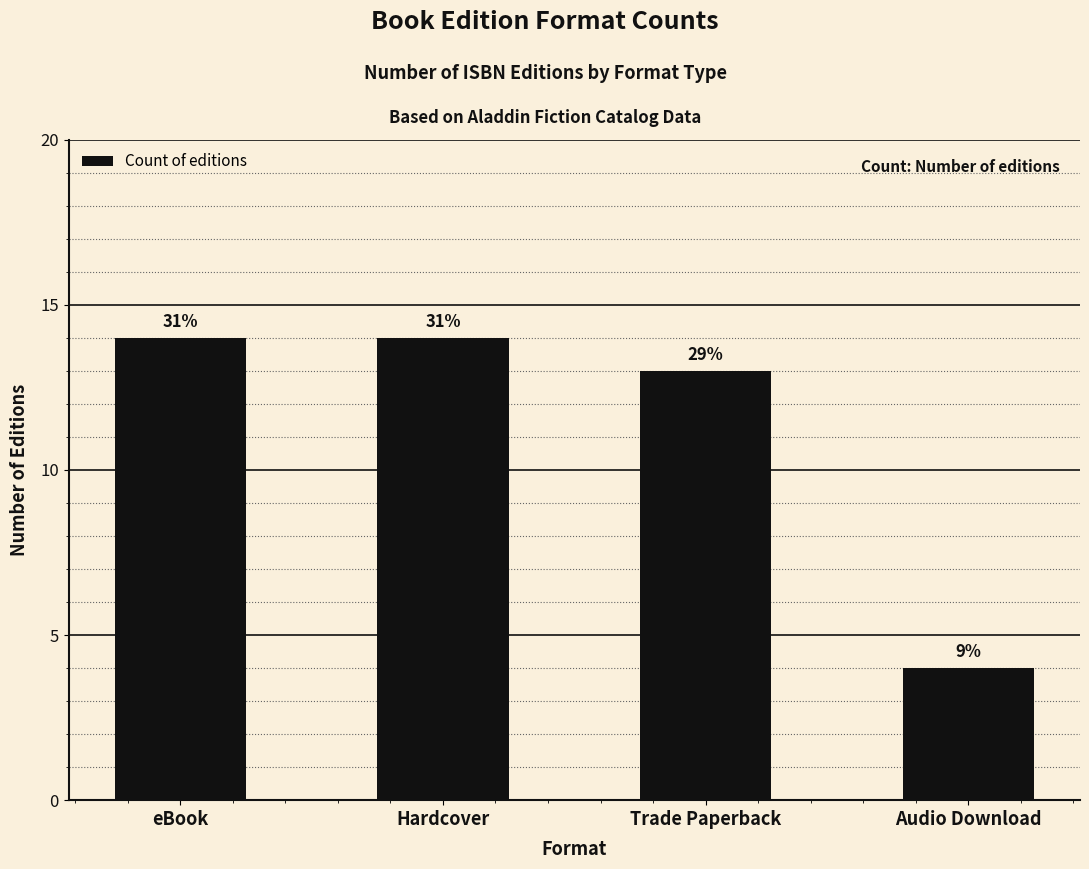

Reading left to right, list all the values displayed in this chart.

14	14	13	4